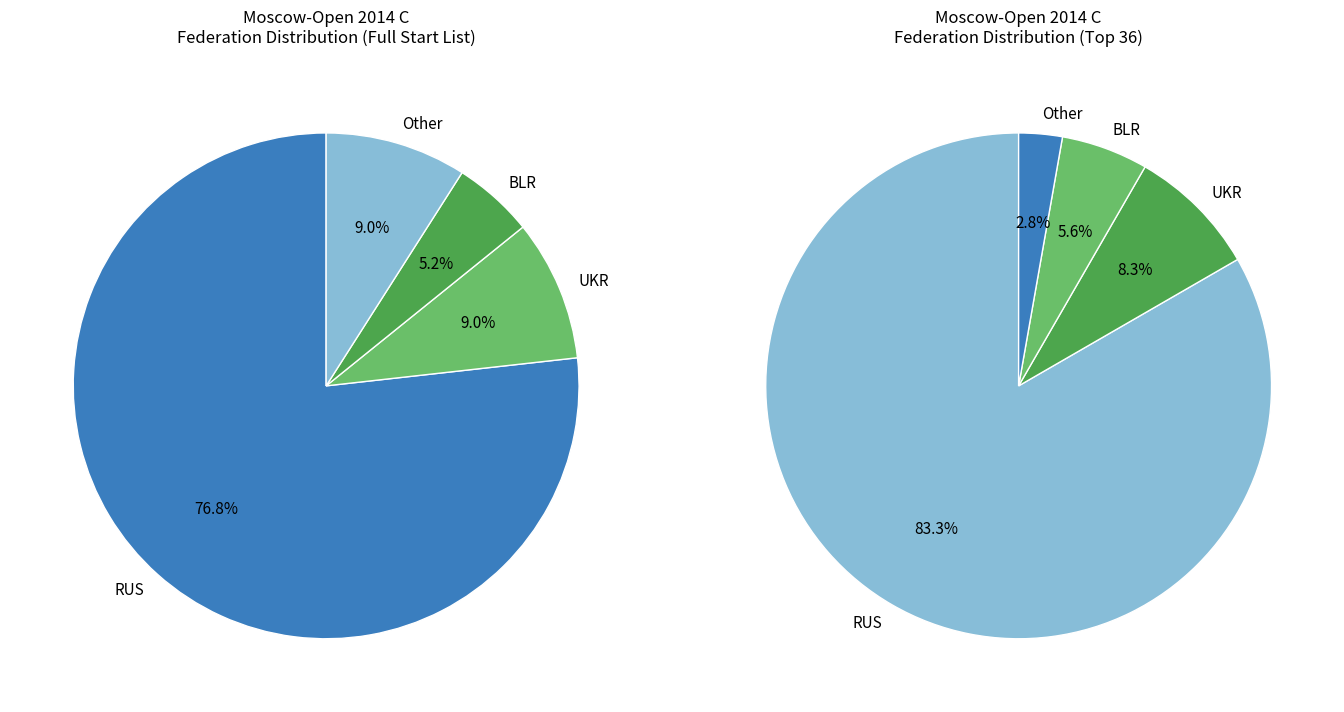

The Other slice represents 4% of the pie. True or false?

False